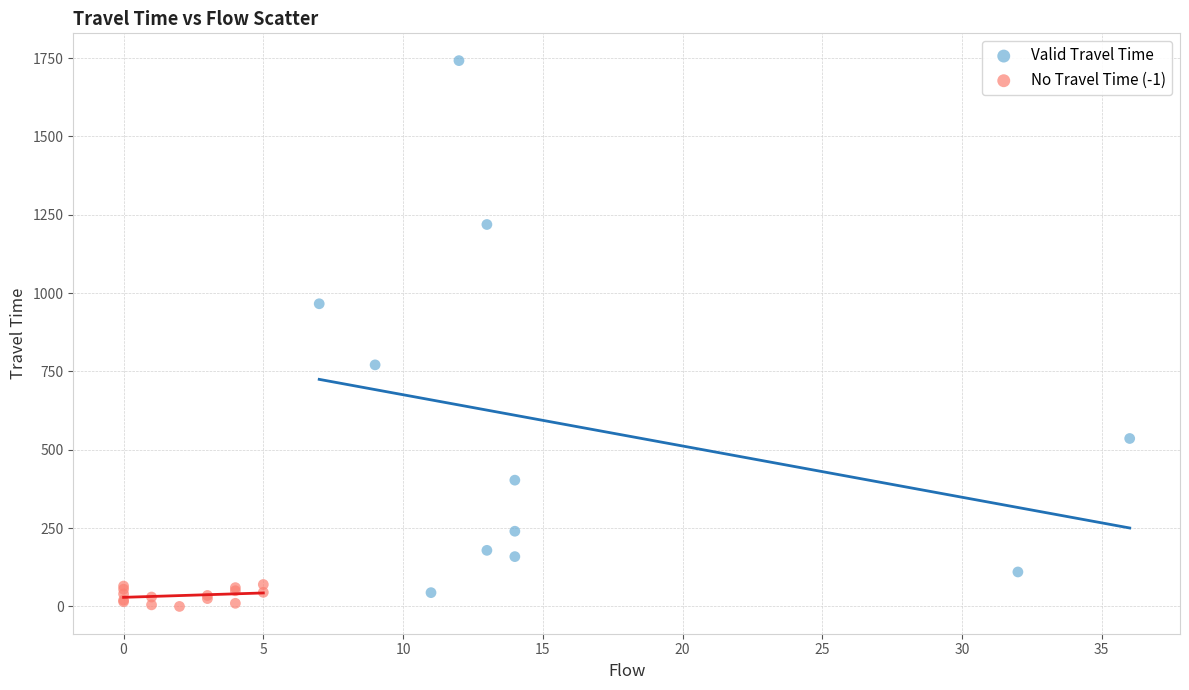

Which series has the widest spread of Y values?

Valid Travel Time